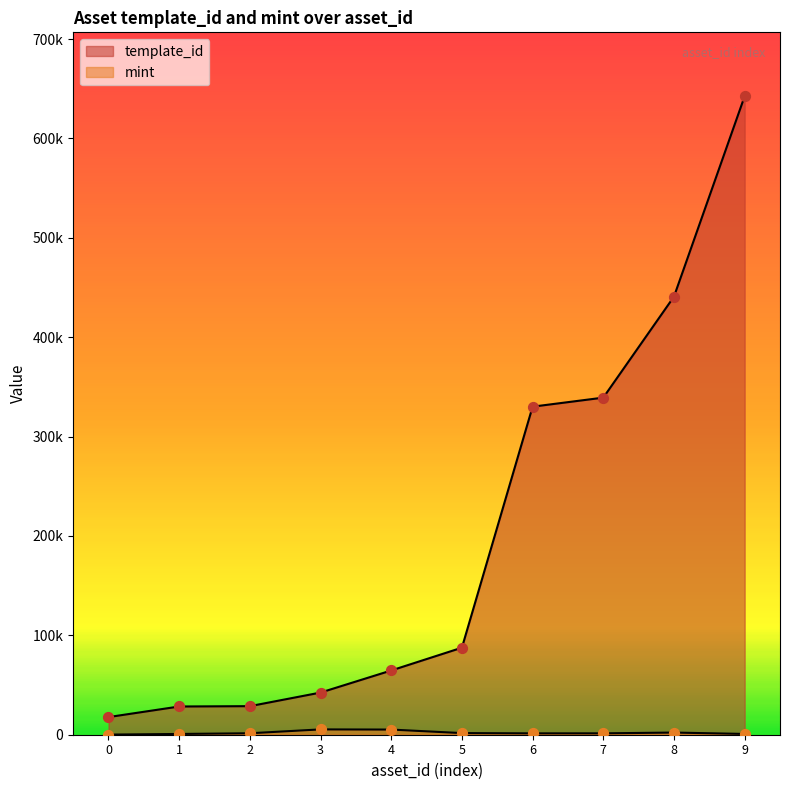

Which series reaches the minimum Y coordinate?

mint